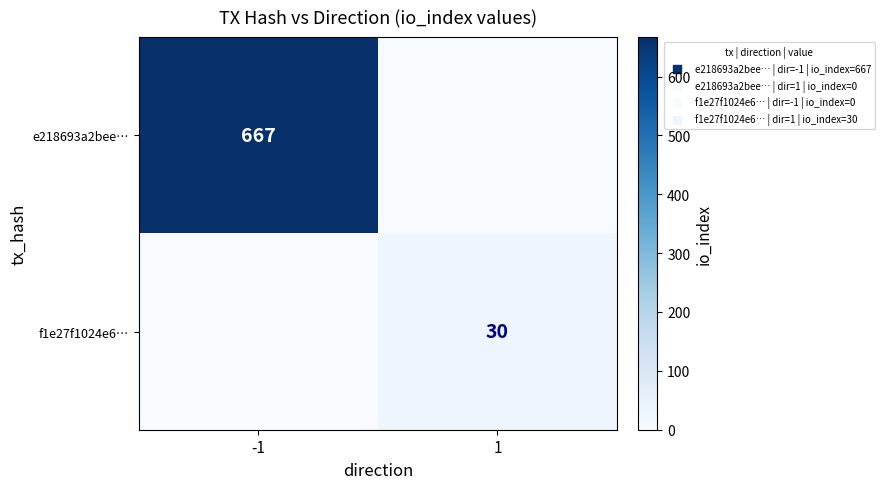

What is the total value across all series at 1?

30